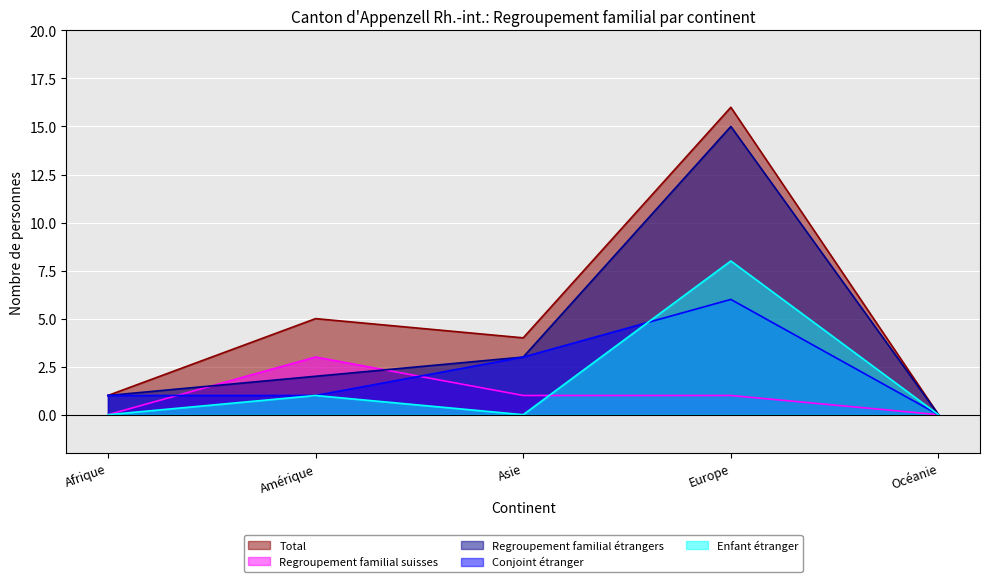

What are all the series names shown in the legend?

Total, Regroupement familial suisses, Regroupement familial étrangers, Conjoint étranger, Enfant étranger